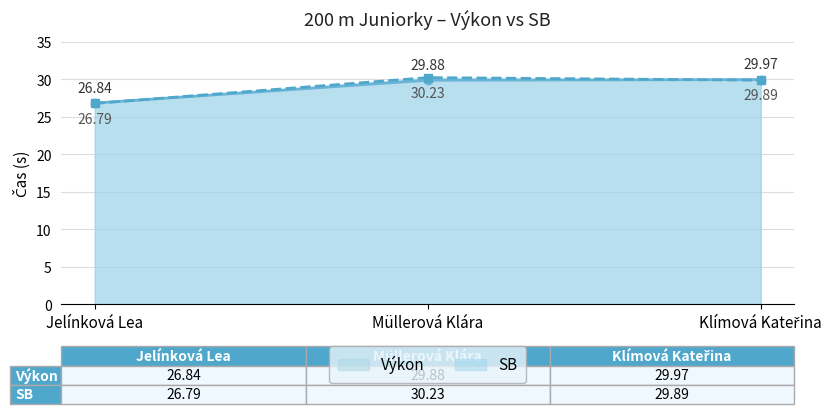

At which category is the sum across all series the highest?

Müllerová Klára